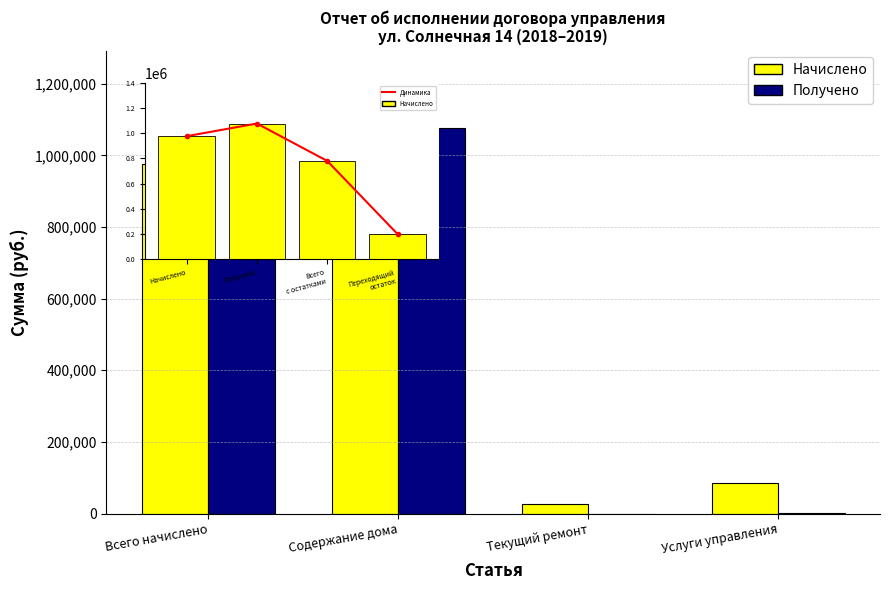

What is the sum of the Получено values at Текущий ремонт and Всего начислено?

1077478.9